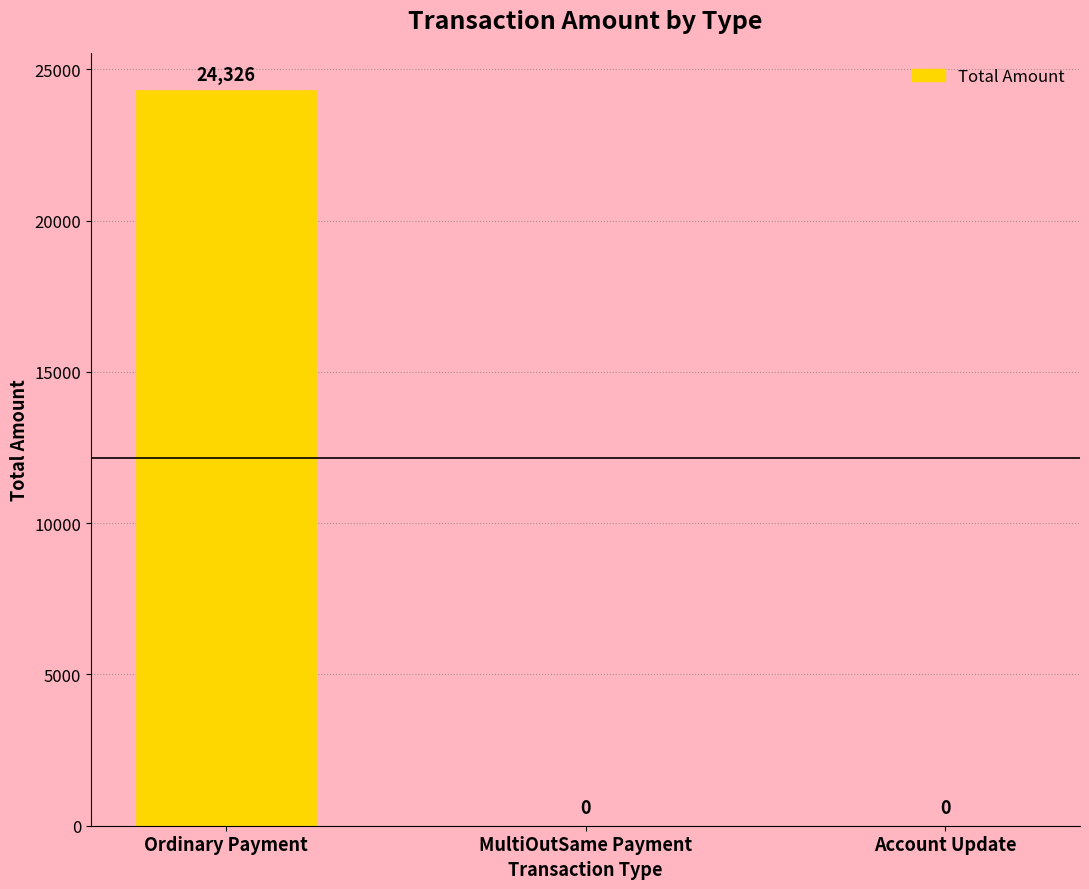

What is the change in value from Ordinary Payment to MultiOutSame Payment?

-24326